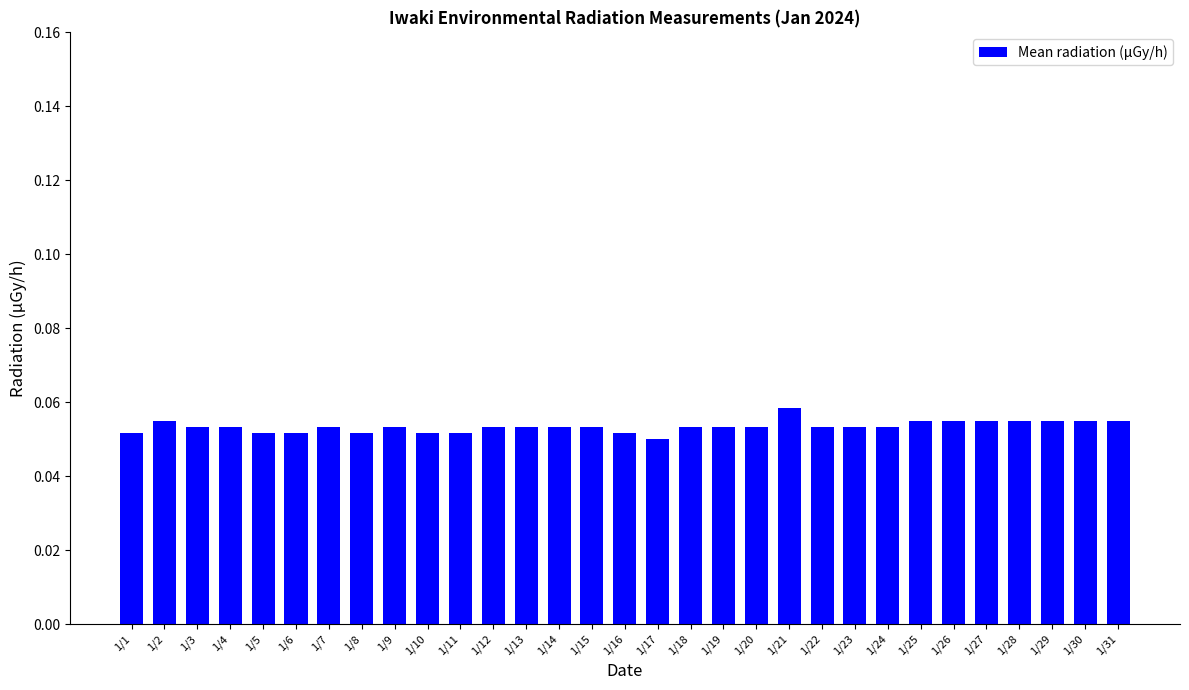

Which label corresponds to the largest value in the chart?

1/21